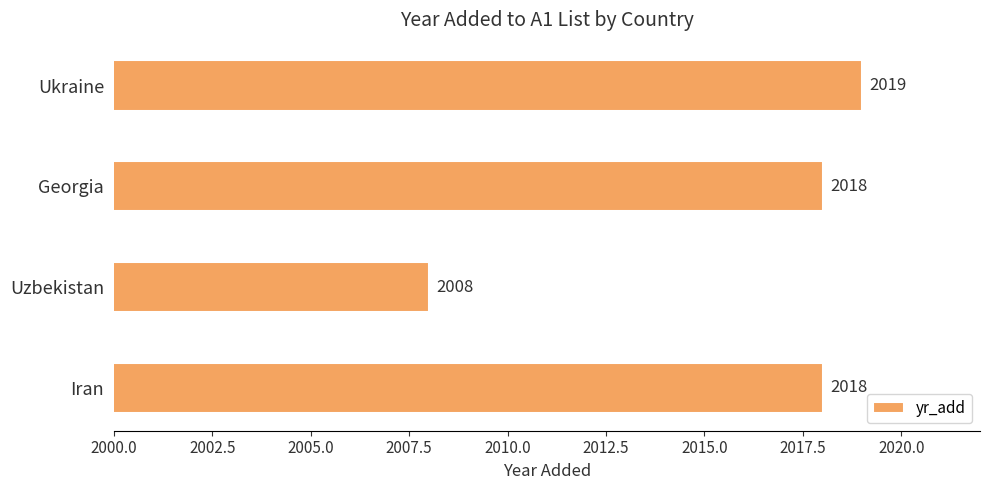

What is the difference between the second highest and minimum values?

10